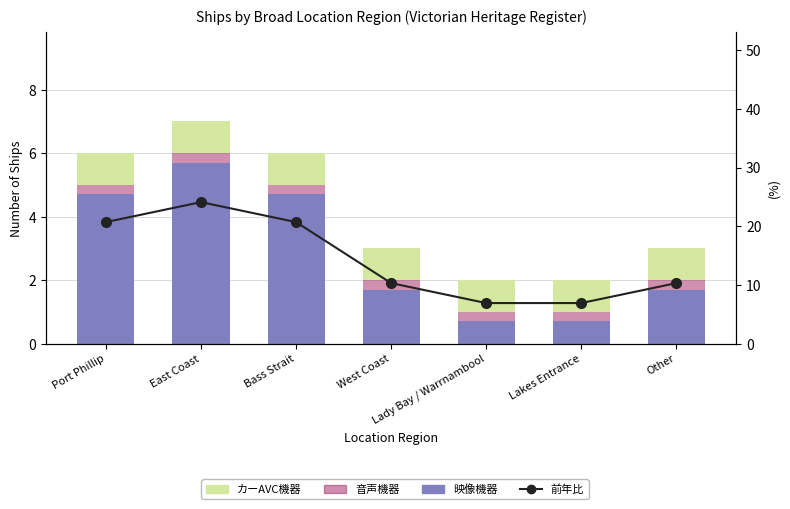

Is it true that 前年比(割合 %) equals 6.9 at Lady Bay / Warrnambool?

True